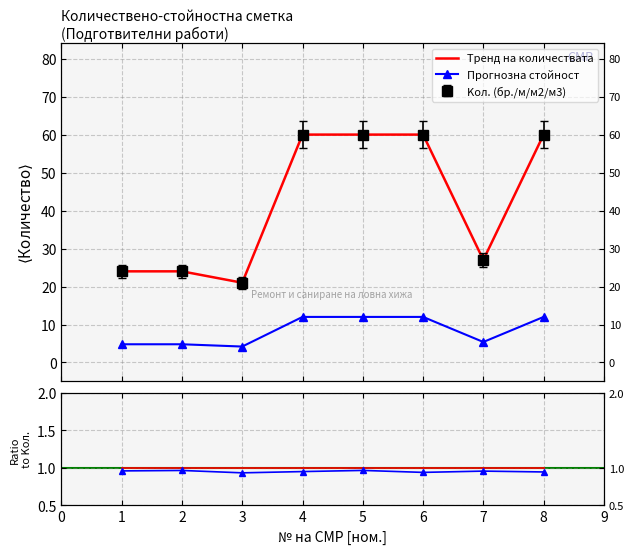

In Тренд на количествата, how many points are lower than both neighbors (excluding endpoints)?

2